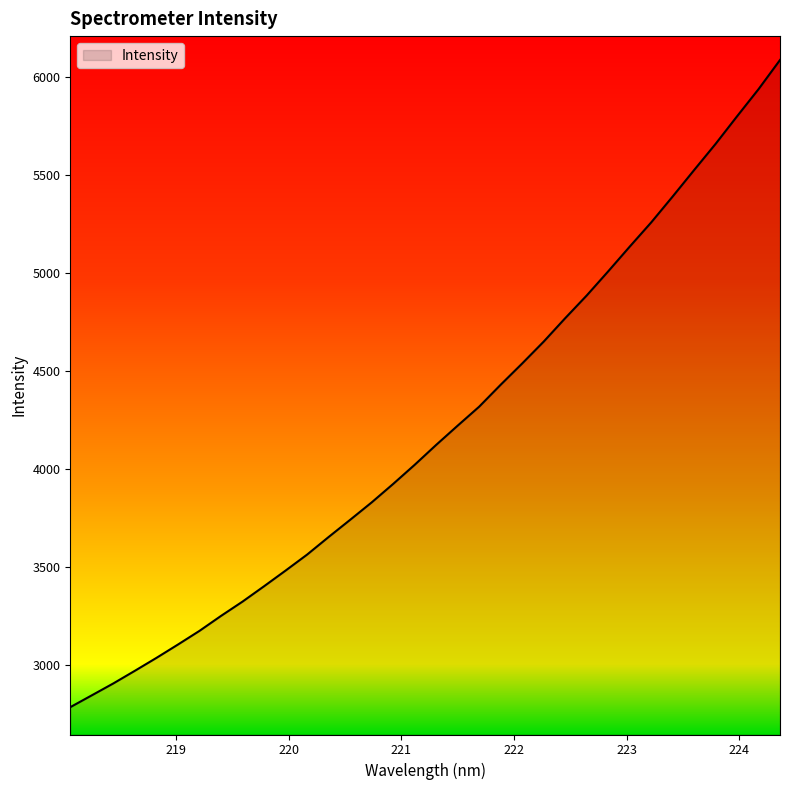

What is the maximum value shown in the chart?

6085.8